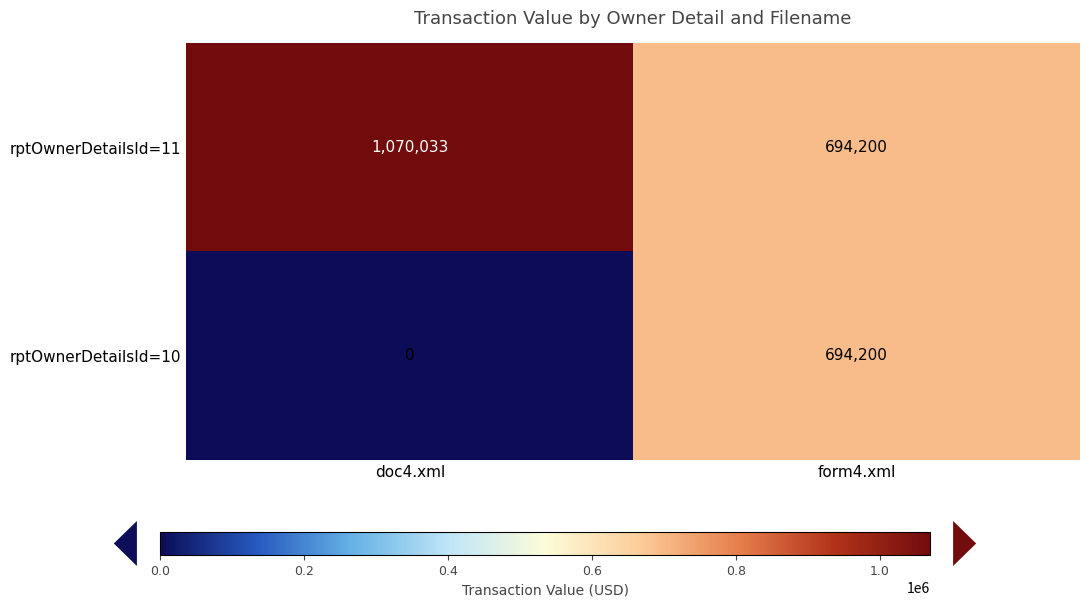

The value of rptOwnerDetailsId=11 at doc4.xml is 1070033. True or false?

True